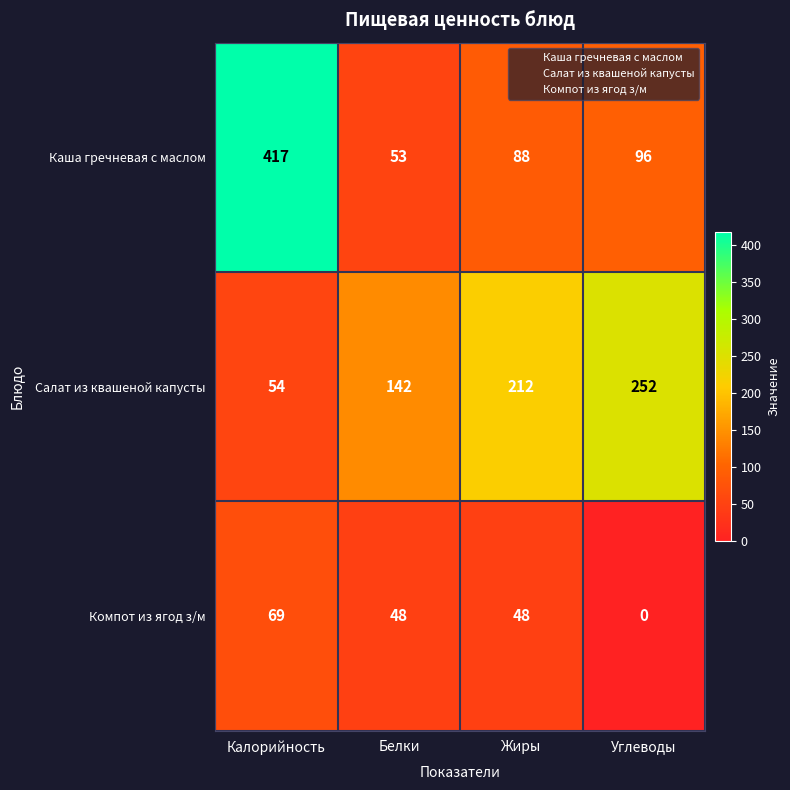

Is it true that Компот из ягод з/м equals 120 at Калорийность?

False